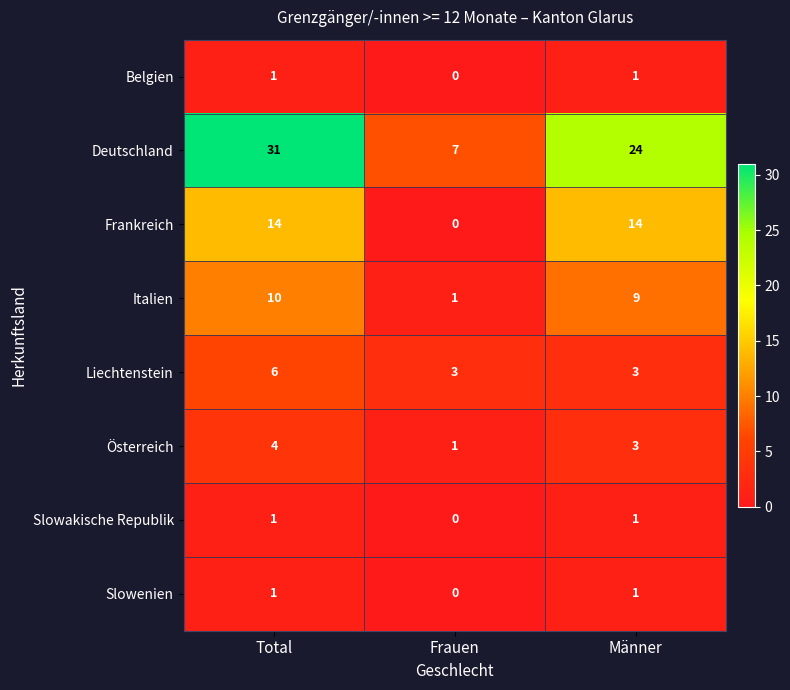

Which series has the widest spread of values?

Deutschland